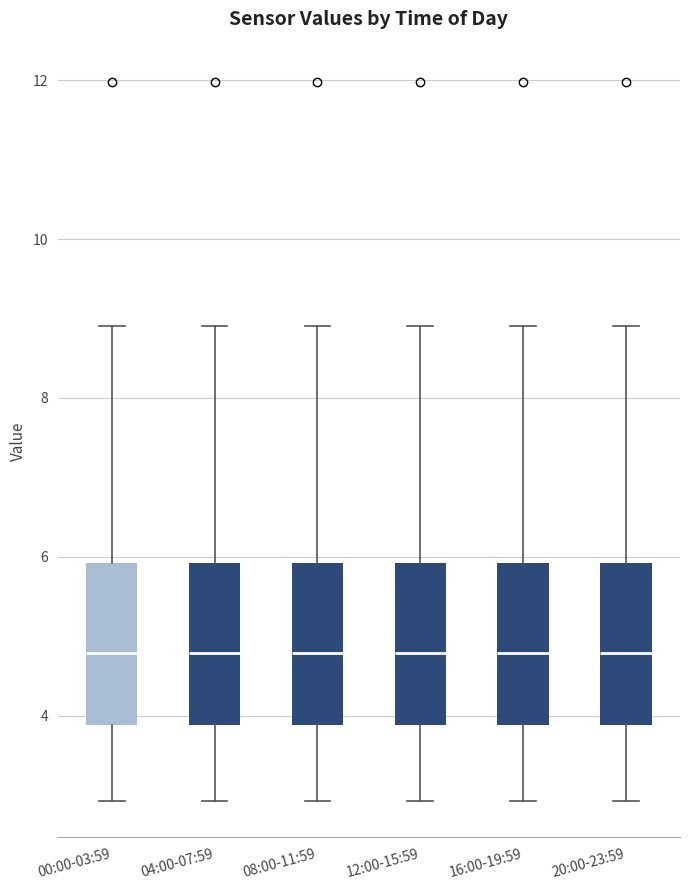

Reading left to right, read every box against the y-axis: the position of its median line, the range the box covers, and the ends of its whiskers. The values are not printed on the chart, so give them approximately, as read against the axis.

00:00-03:59: median 4.8, box 3.8 to 6.0, whiskers 3.0 to 9.0
04:00-07:59: median 4.8, box 3.8 to 6.0, whiskers 3.0 to 9.0
08:00-11:59: median 4.8, box 3.8 to 6.0, whiskers 3.0 to 9.0
12:00-15:59: median 4.8, box 3.8 to 6.0, whiskers 3.0 to 9.0
16:00-19:59: median 4.8, box 3.8 to 6.0, whiskers 3.0 to 9.0
20:00-23:59: median 4.8, box 3.8 to 6.0, whiskers 3.0 to 9.0